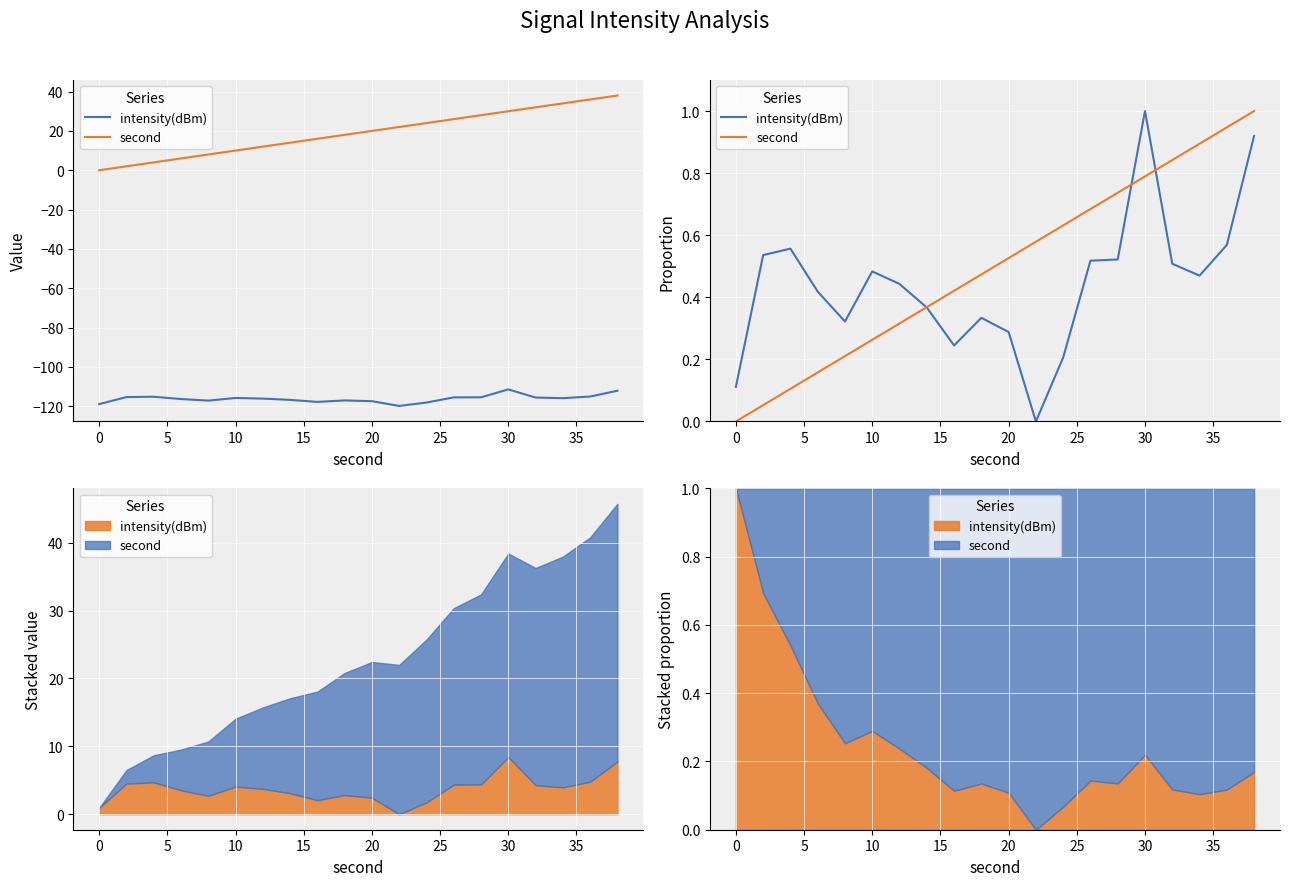

True or false: intensity(dBm) and second intersect in this chart.

True